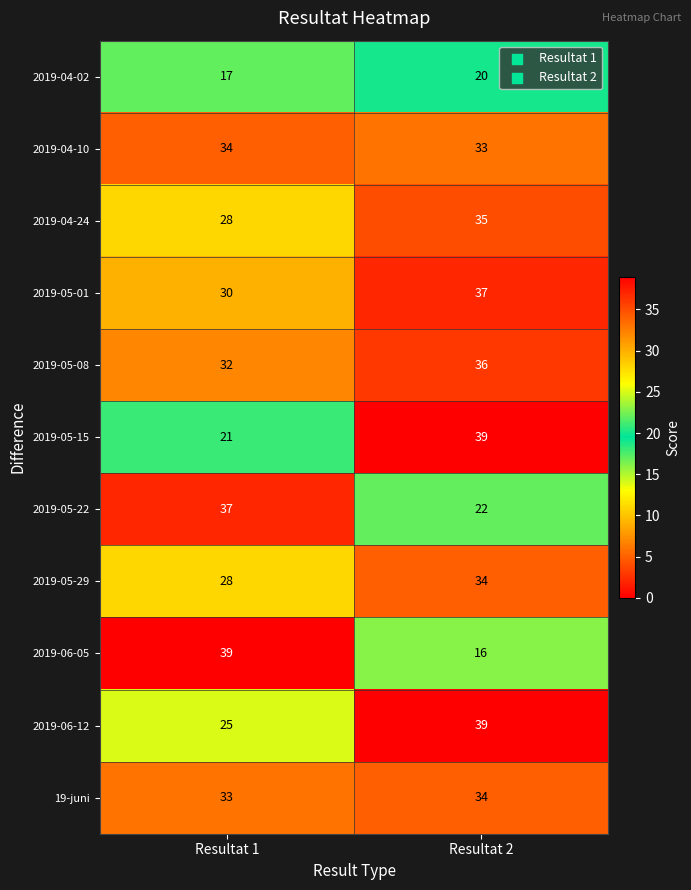

What is the spread (max minus min) of values at Resultat 2?

23